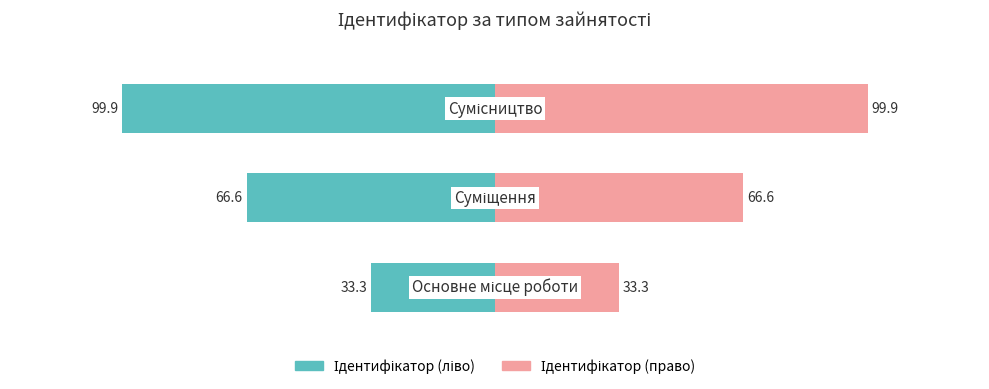

What are all the series names shown in the legend?

Ідентифікатор (ліво), Ідентифікатор (право)